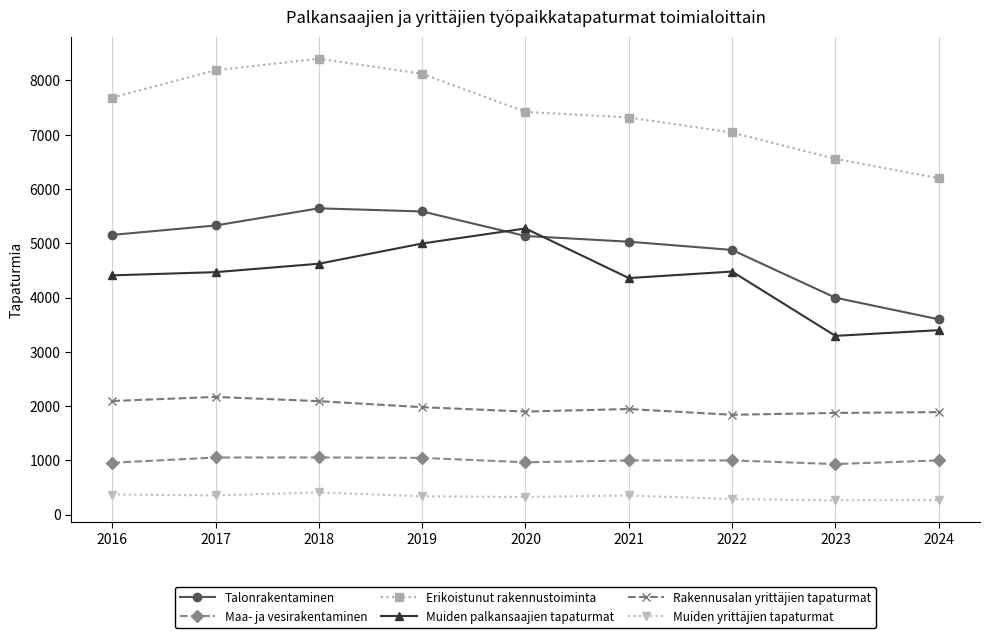

What is the value of the Maa- ja vesirakentaminen point at the 9th from the left?

1000